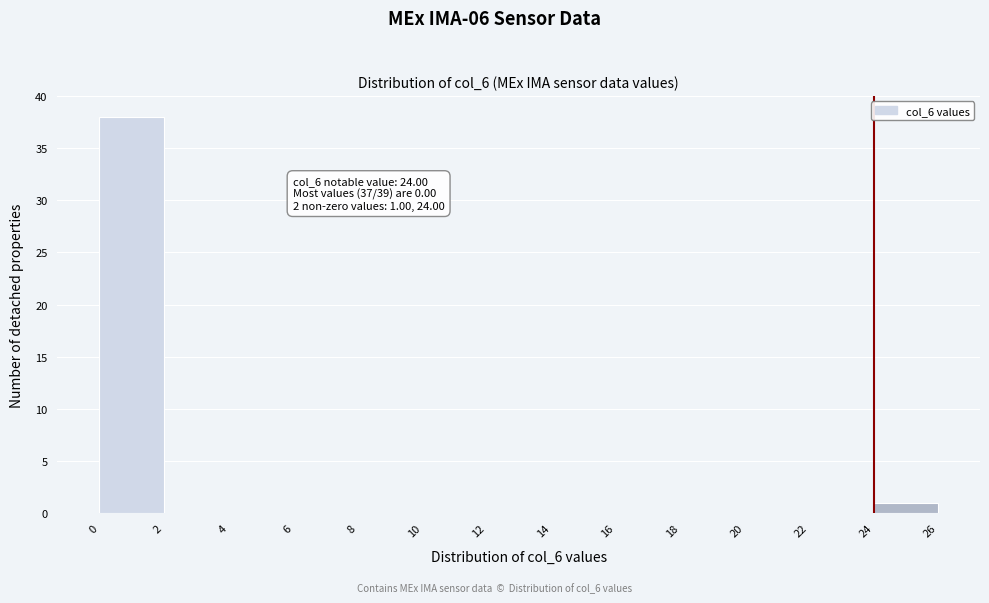

Which range on the x-axis has the tallest bar?

0 to 2